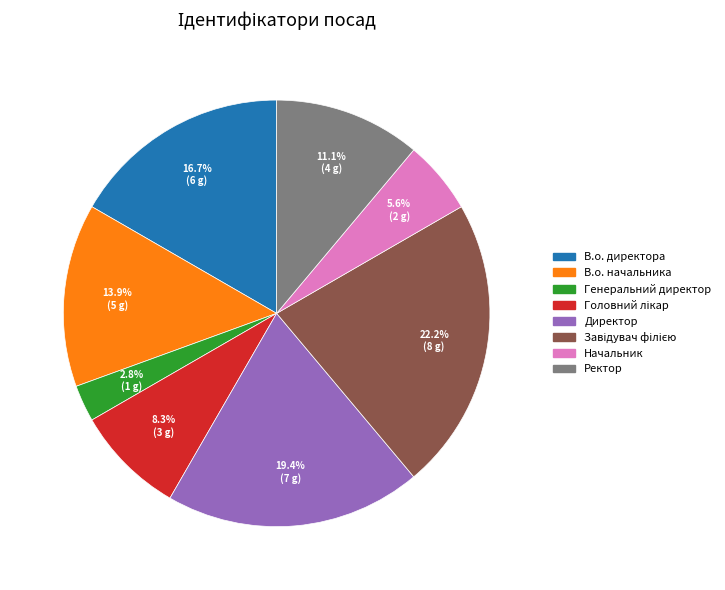

Is there a majority slice in this chart?

No